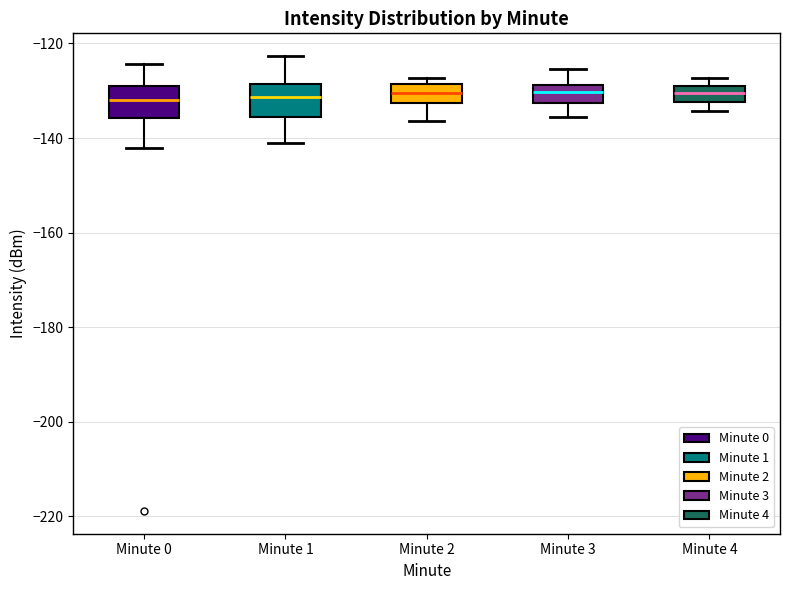

Where does the lower whisker of the box for Minute 3 end on the y-axis? The values are not printed on the chart, so give them approximately, as read against the axis.

-136